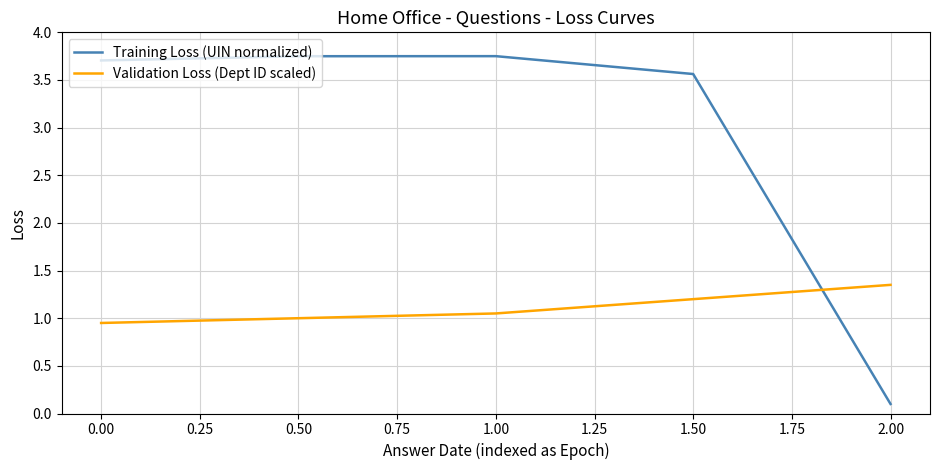

Read the Training Loss (UIN normalized) value at 1.50.

3.6